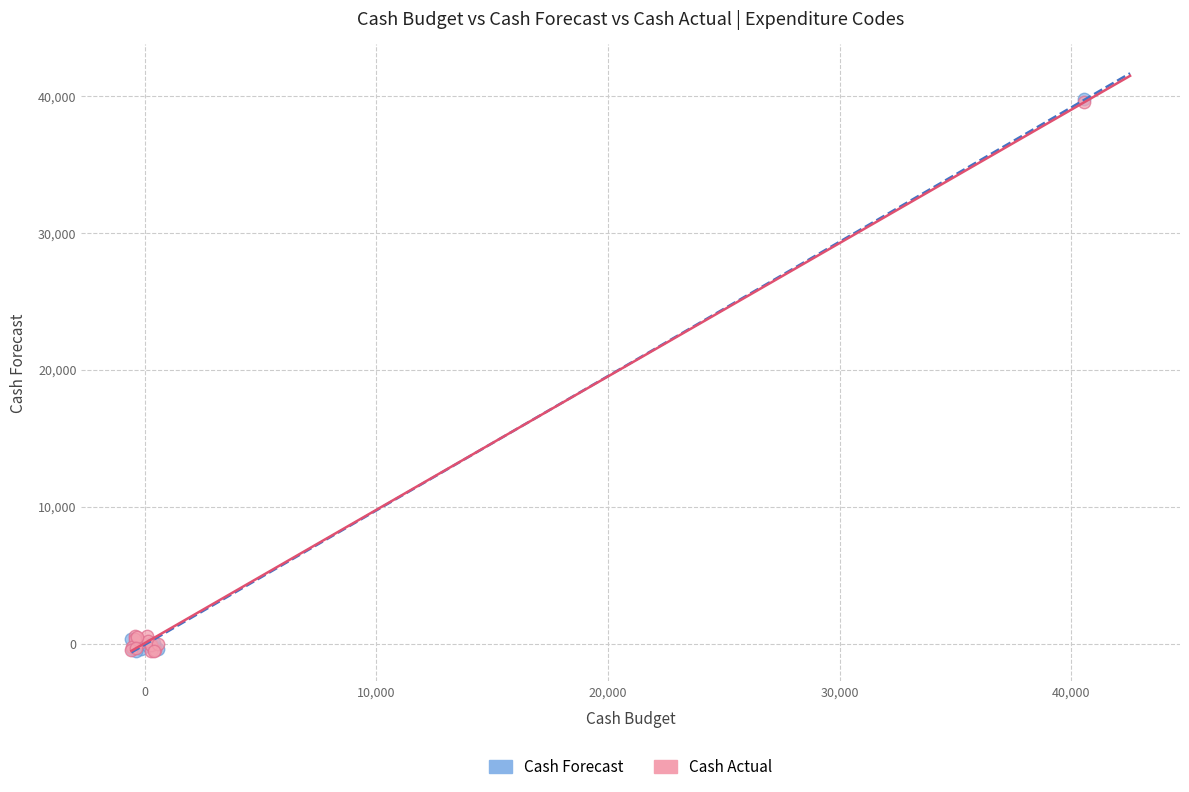

What are all the series names shown in the legend?

Cash Forecast, Cash Actual